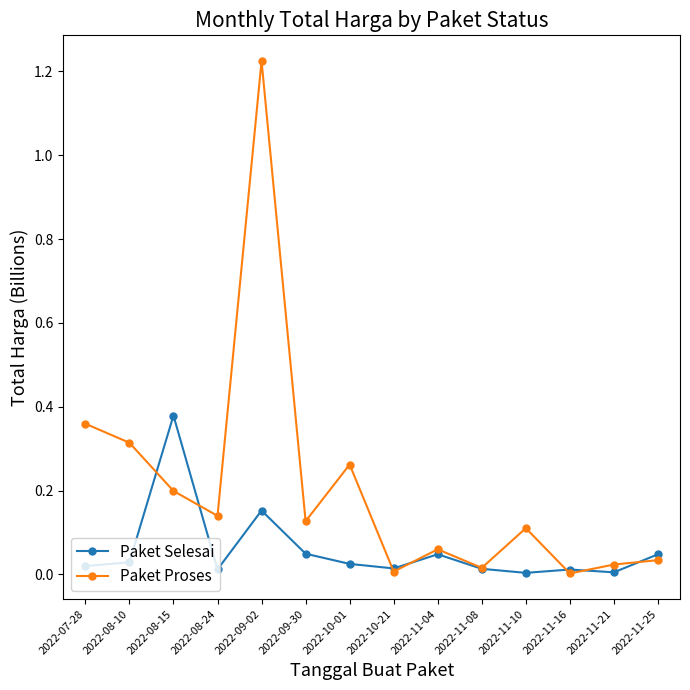

At 2022-08-15, list the series in order from smallest to largest.

Paket Proses, Paket Selesai